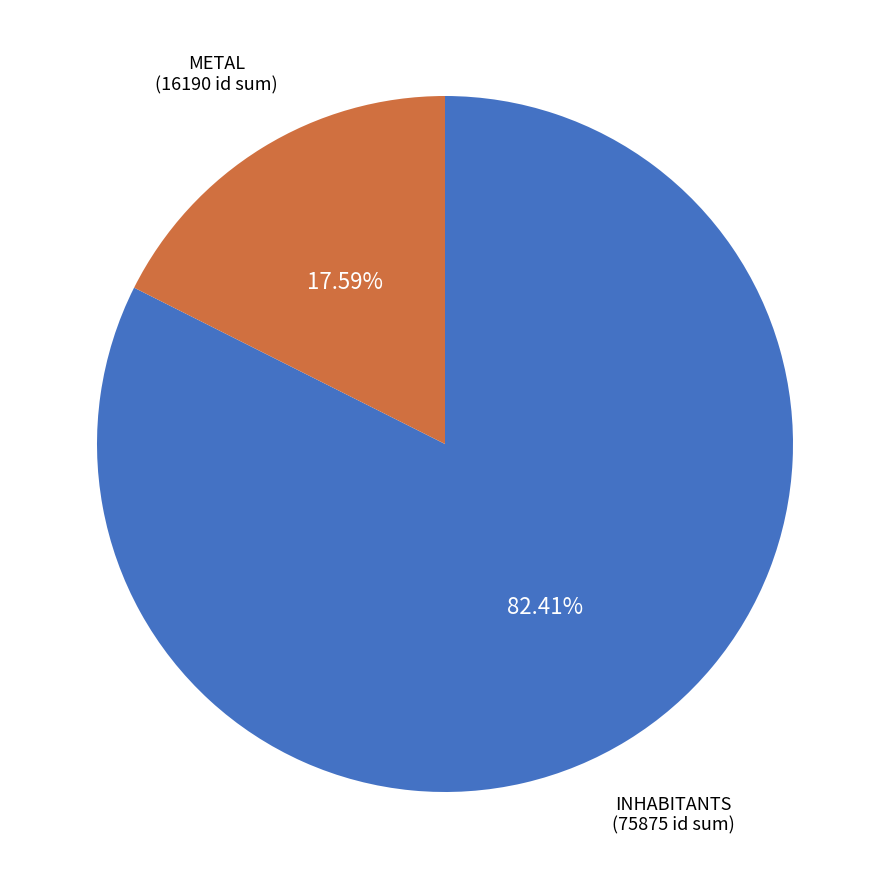

Does any single category account for the majority?

Yes